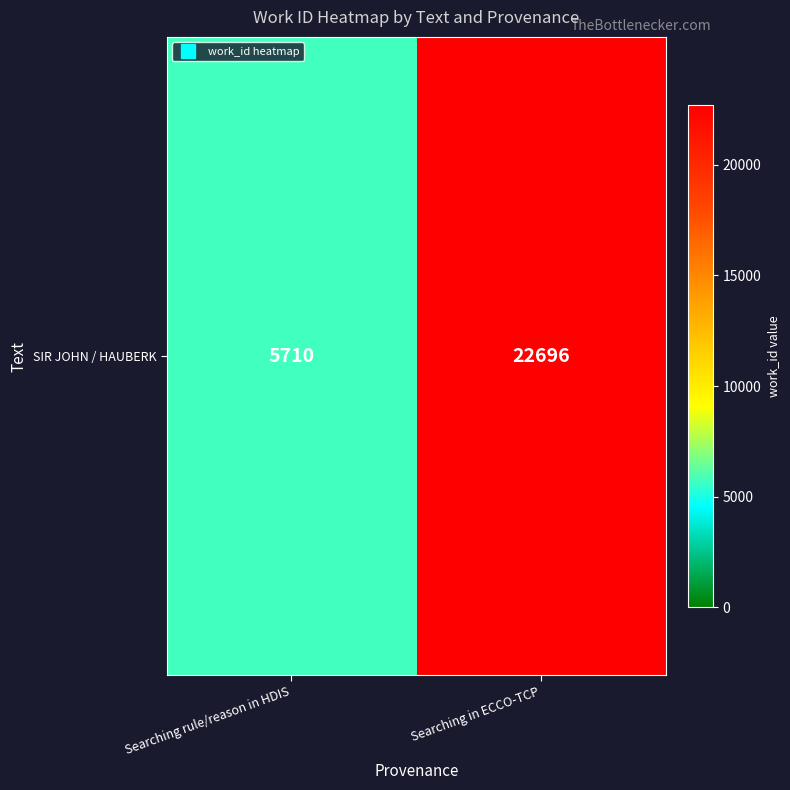

List the labels in order of value, smallest first.

Searching rule/reason in HDIS, Searching in ECCO-TCP